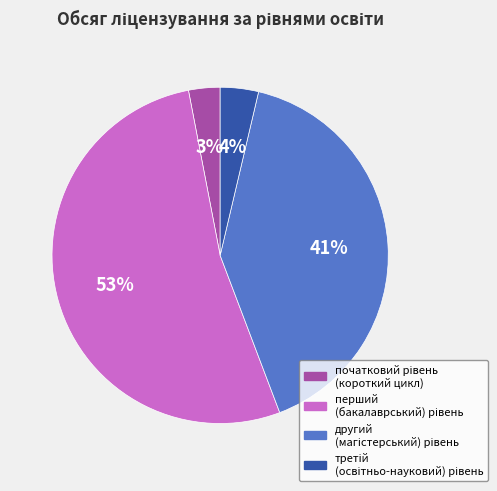

To the nearest percent, what is the difference between the largest and smallest slice percentages?

50%